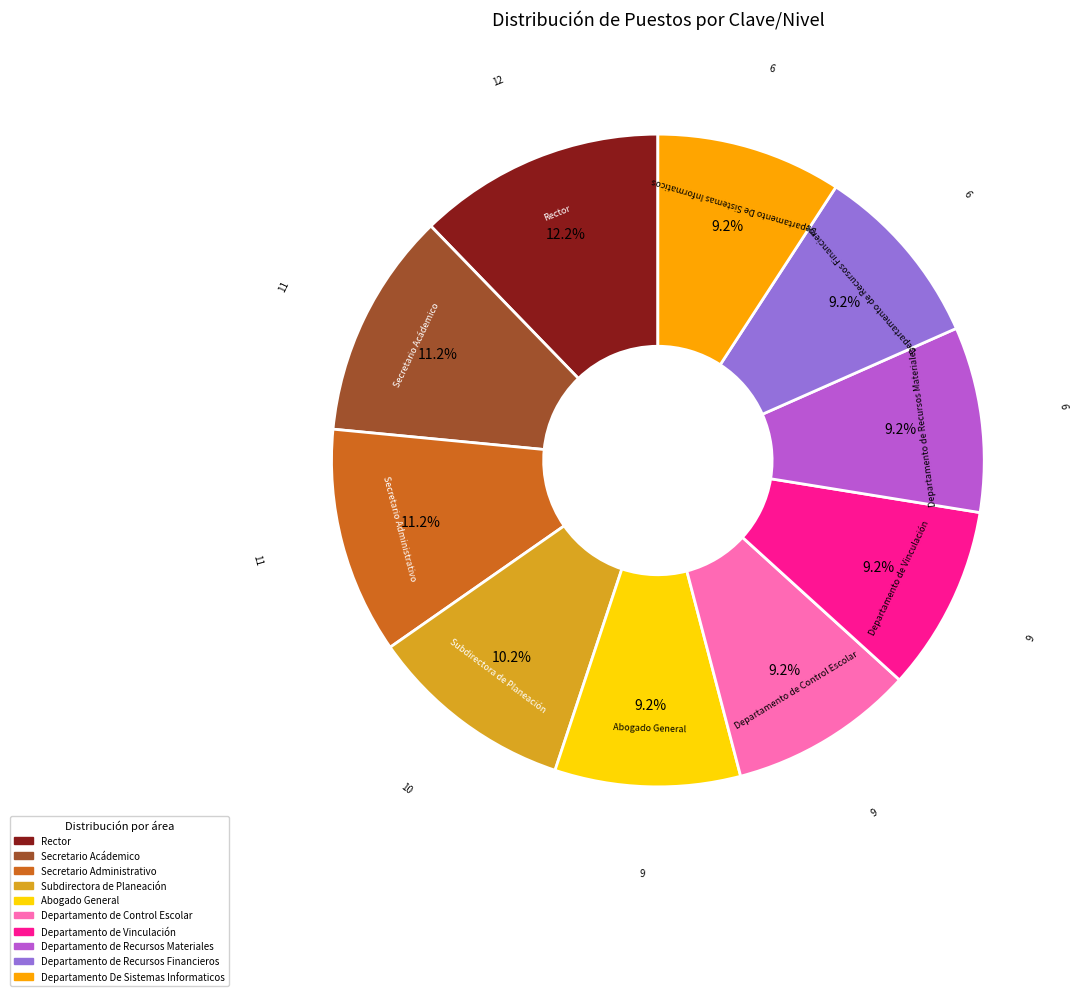

To the nearest percent, what is the difference between the largest and smallest slice percentages?

3%